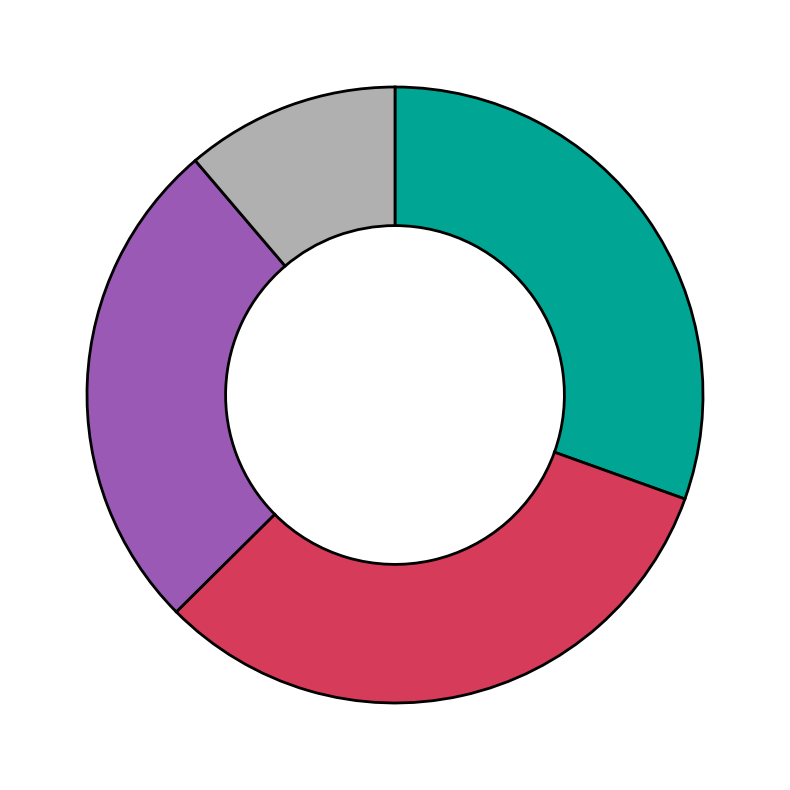

Is there any slice that represents more than half of the pie?

No